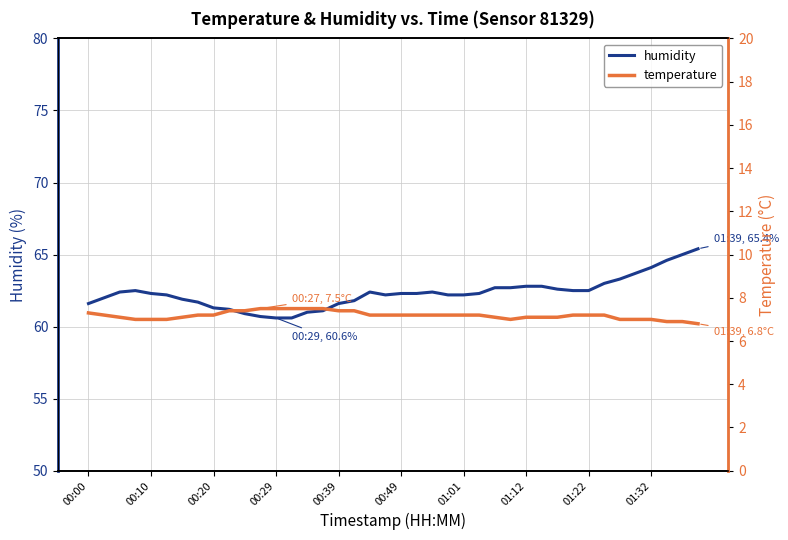

True or false: humidity and temperature cross at least once.

False